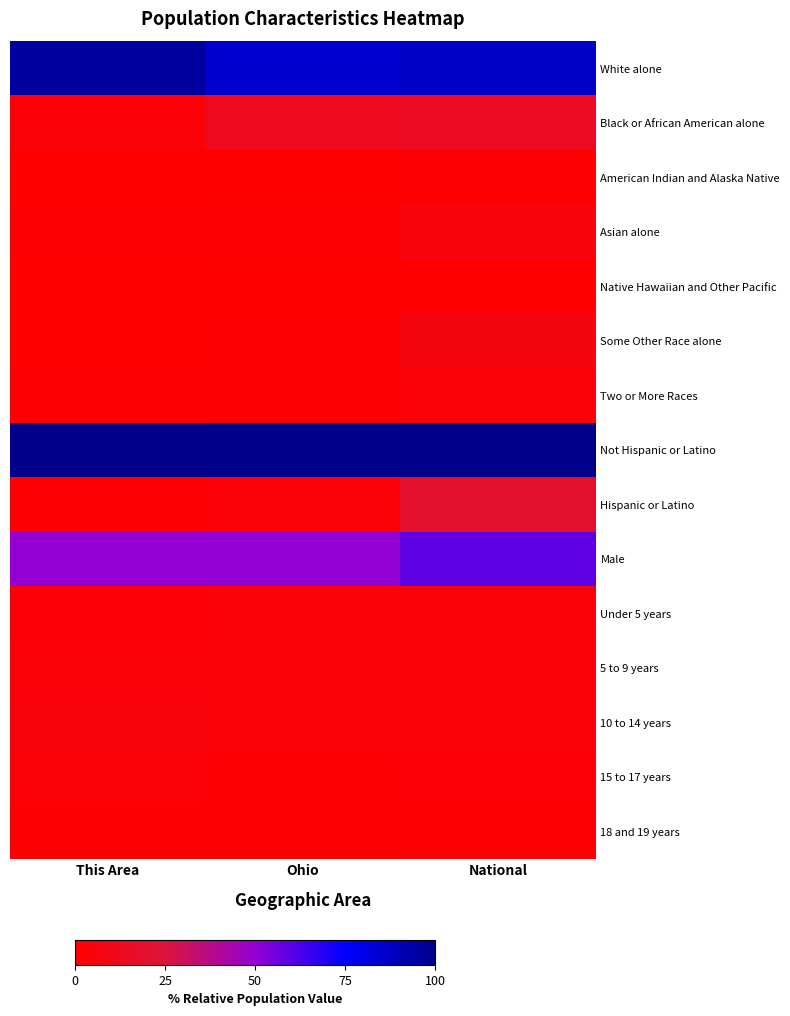

Between This Area and Ohio, which series saw the biggest shift?

White alone